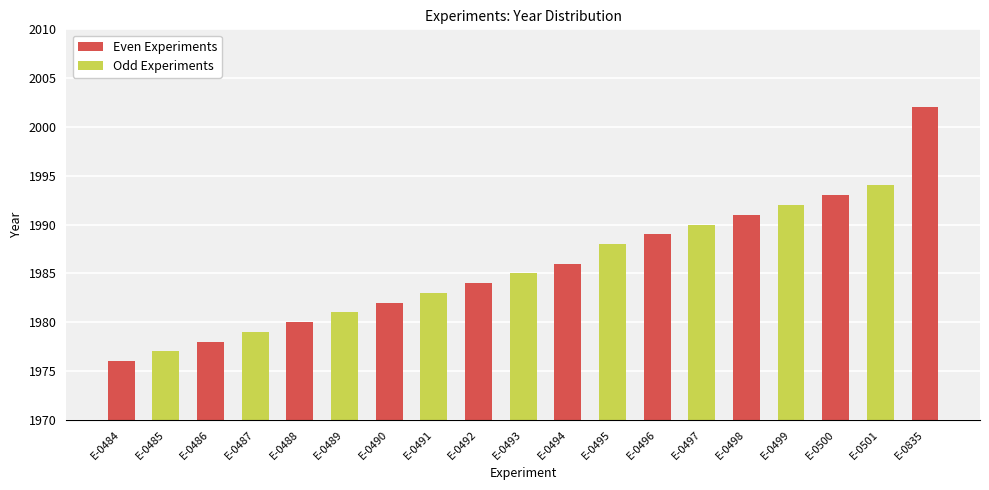

What is the average value?

1986